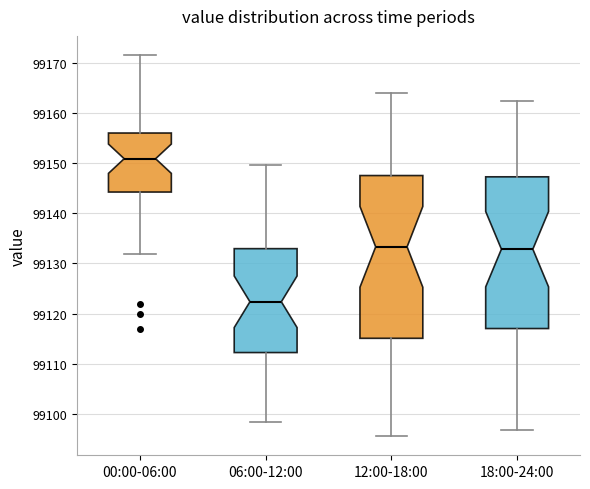

Where does the lower whisker of the box for 06:00-12:00 end on the y-axis? The values are not printed on the chart, so give them approximately, as read against the axis.

99098